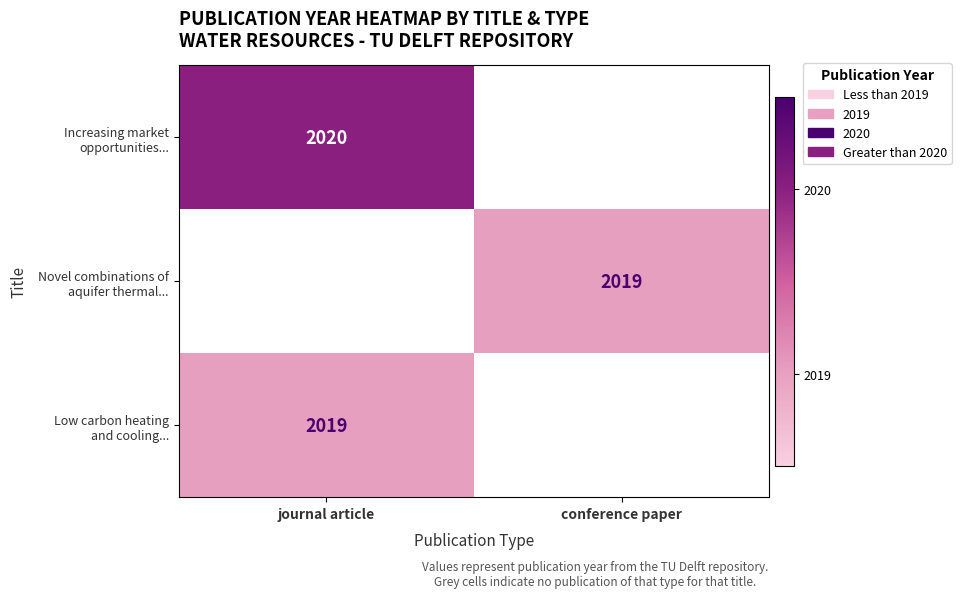

Which has a higher value, conference paper or journal article?

journal article